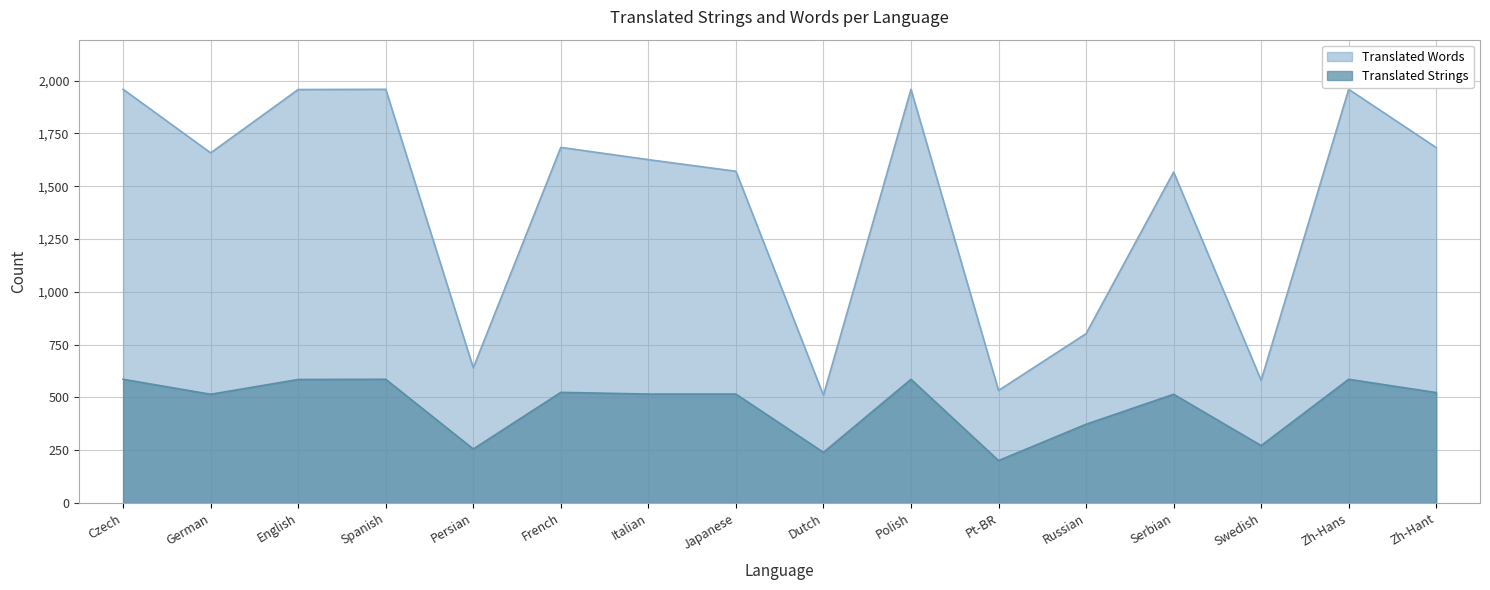

What are all the series names shown in the legend?

Translated Words, Translated Strings